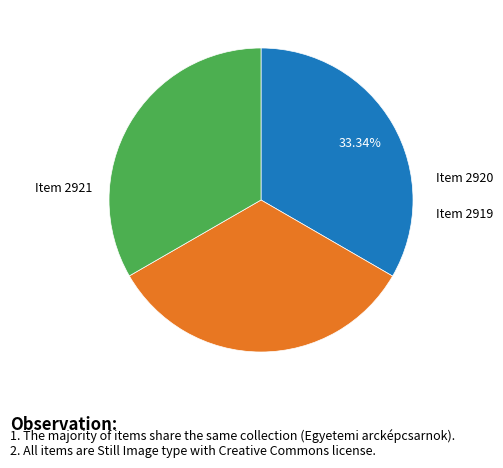

Is there any slice that represents more than half of the pie?

No